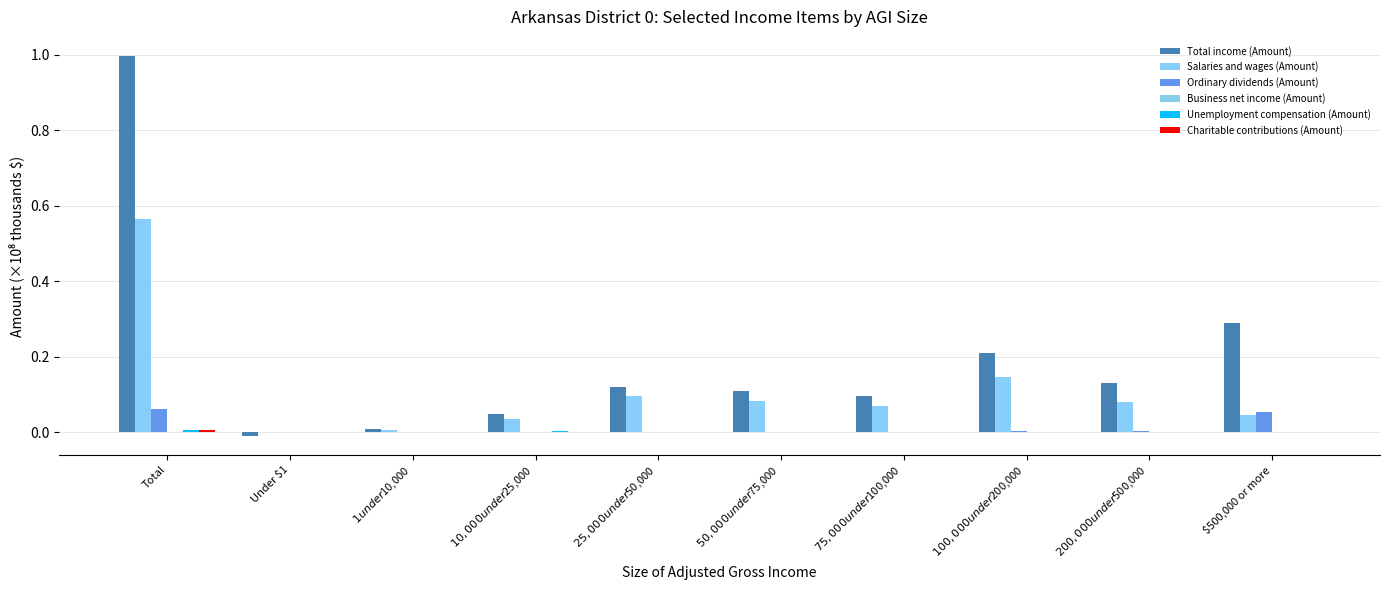

The value of Charitable contributions (Amount) at $1 under $10,000 is 0.0. True or false?

False